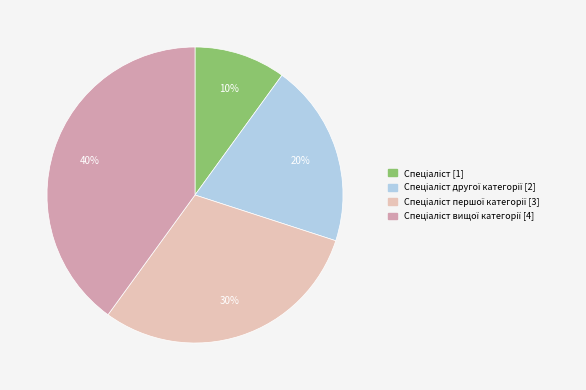

Does any single category account for the majority?

No